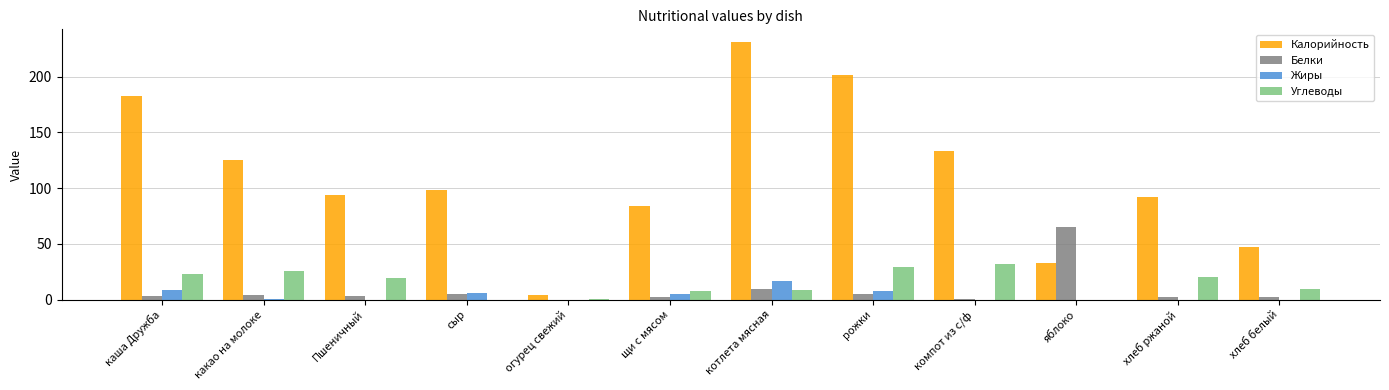

Where is Калорийность nearest to the value 117?

какао на молоке